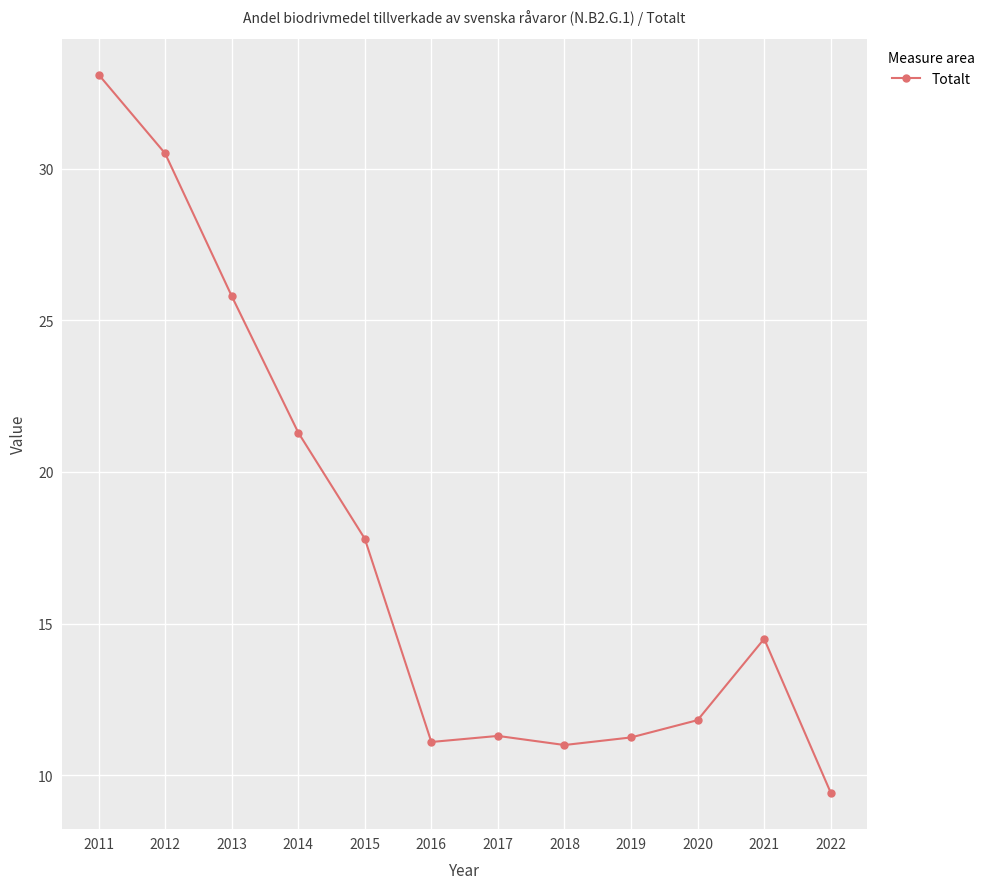

At which label does the data first exceed 14?

2011